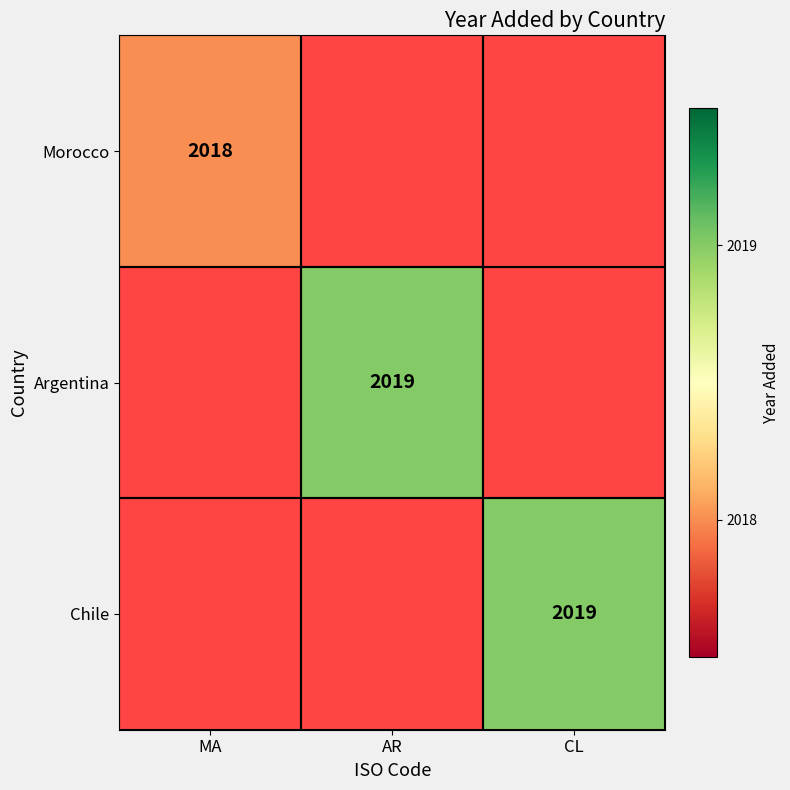

The value of Argentina at AR is 594. True or false?

False